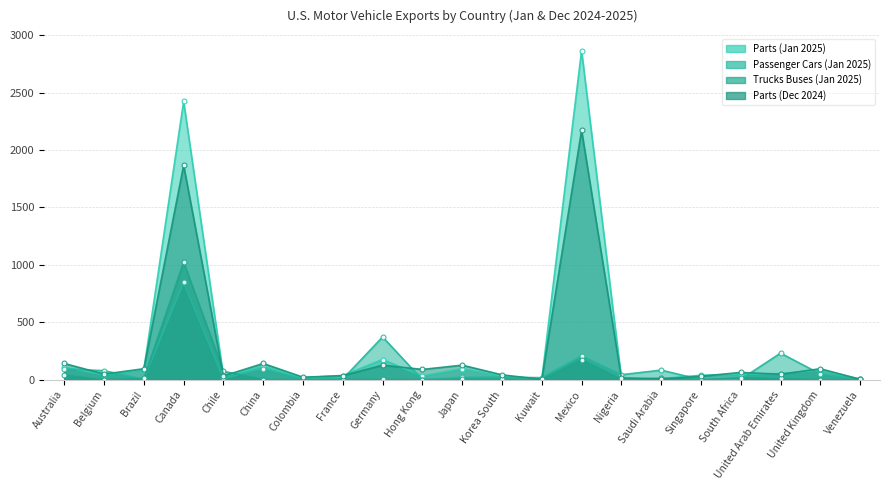

In Trucks Buses (Jan 2025), how many points are higher than both neighbors (excluding endpoints)?

5